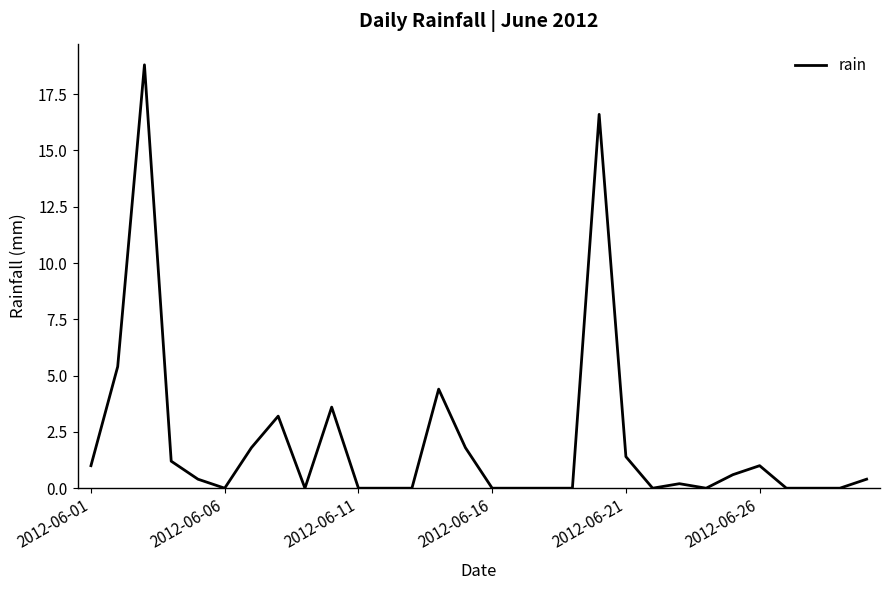

What is the difference between the maximum and second lowest values?

18.8